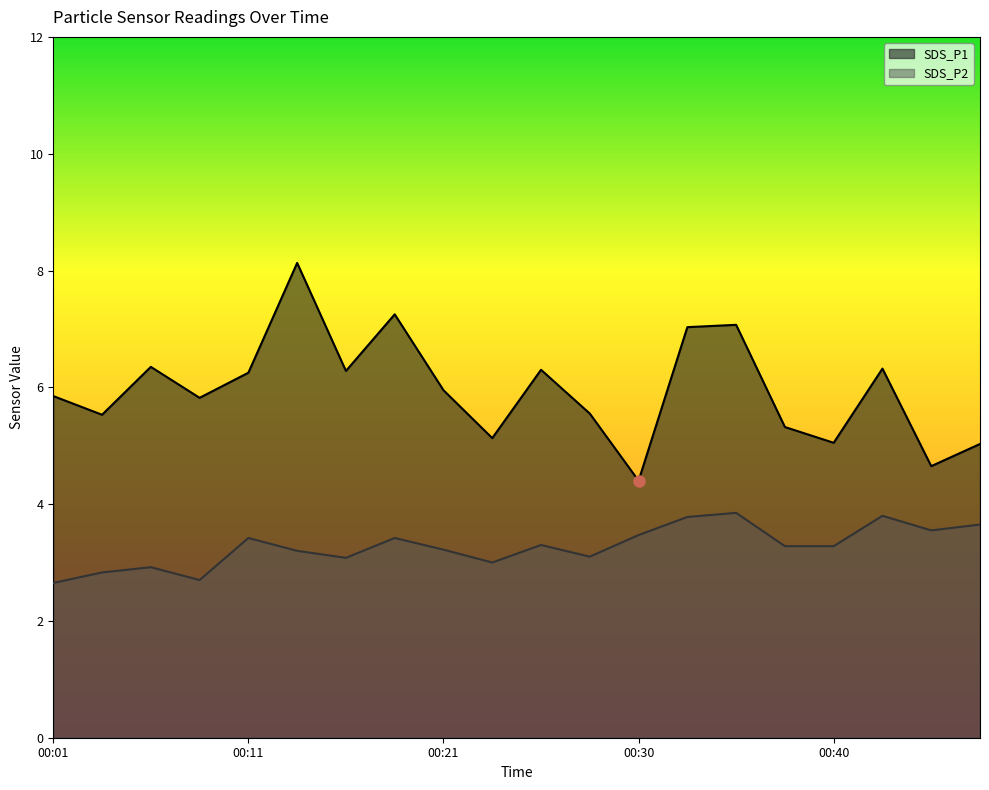

How many series are shown in this chart?

2